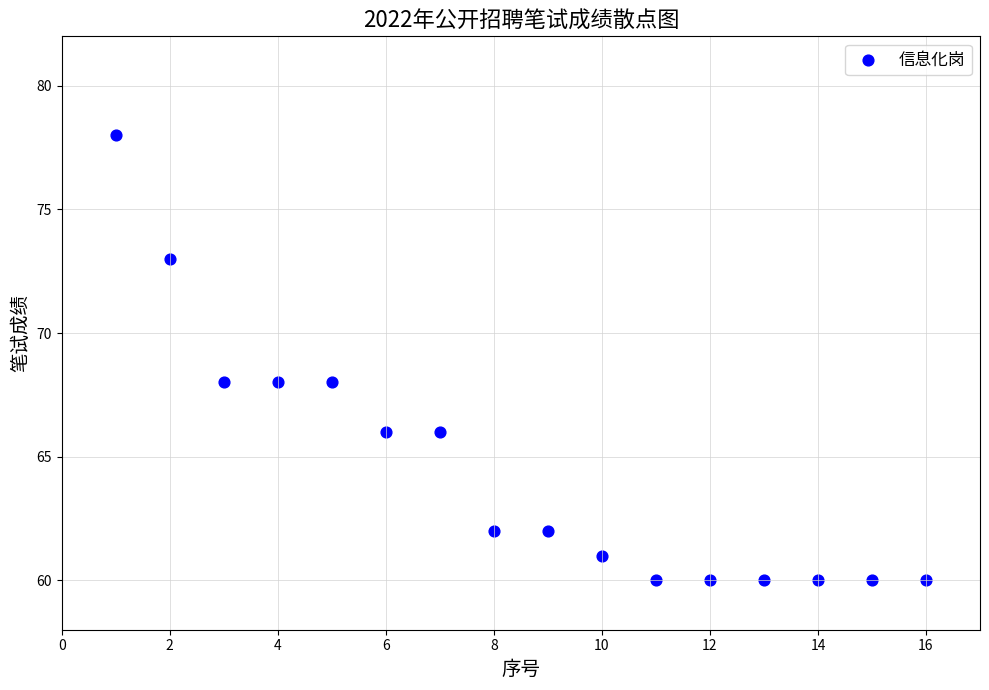

List the coordinates of all points as (X, Y) pairs, reading left to right.

(1, 78)  (2, 73)  (3, 68)  (4, 68)  (5, 68)  (6, 66)  (7, 66)  (8, 62)  (9, 62)  (10, 61)  (11, 60)  (12, 60)  (13, 60)  (14, 60)  (15, 60)  (16, 60)